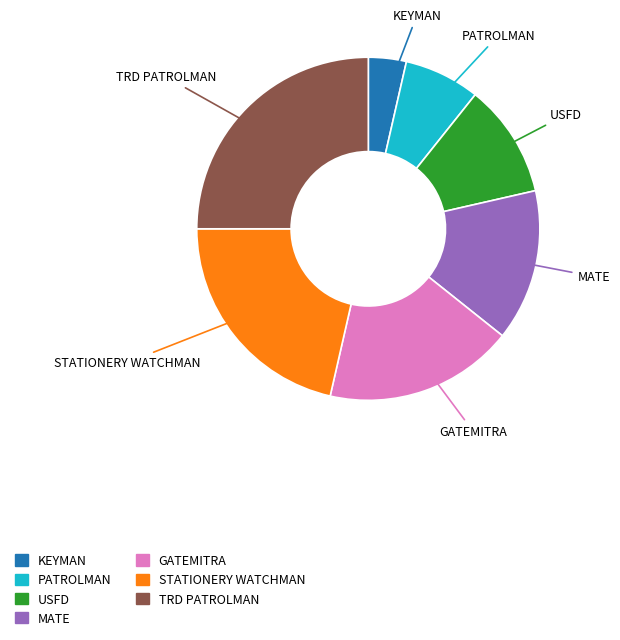

Is there any slice that represents more than half of the pie?

No